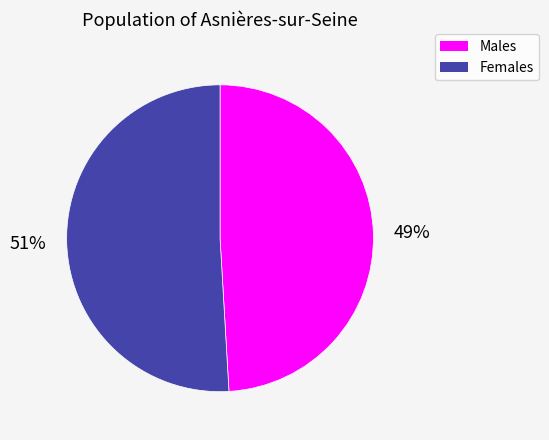

Count the number of slices in the pie.

2